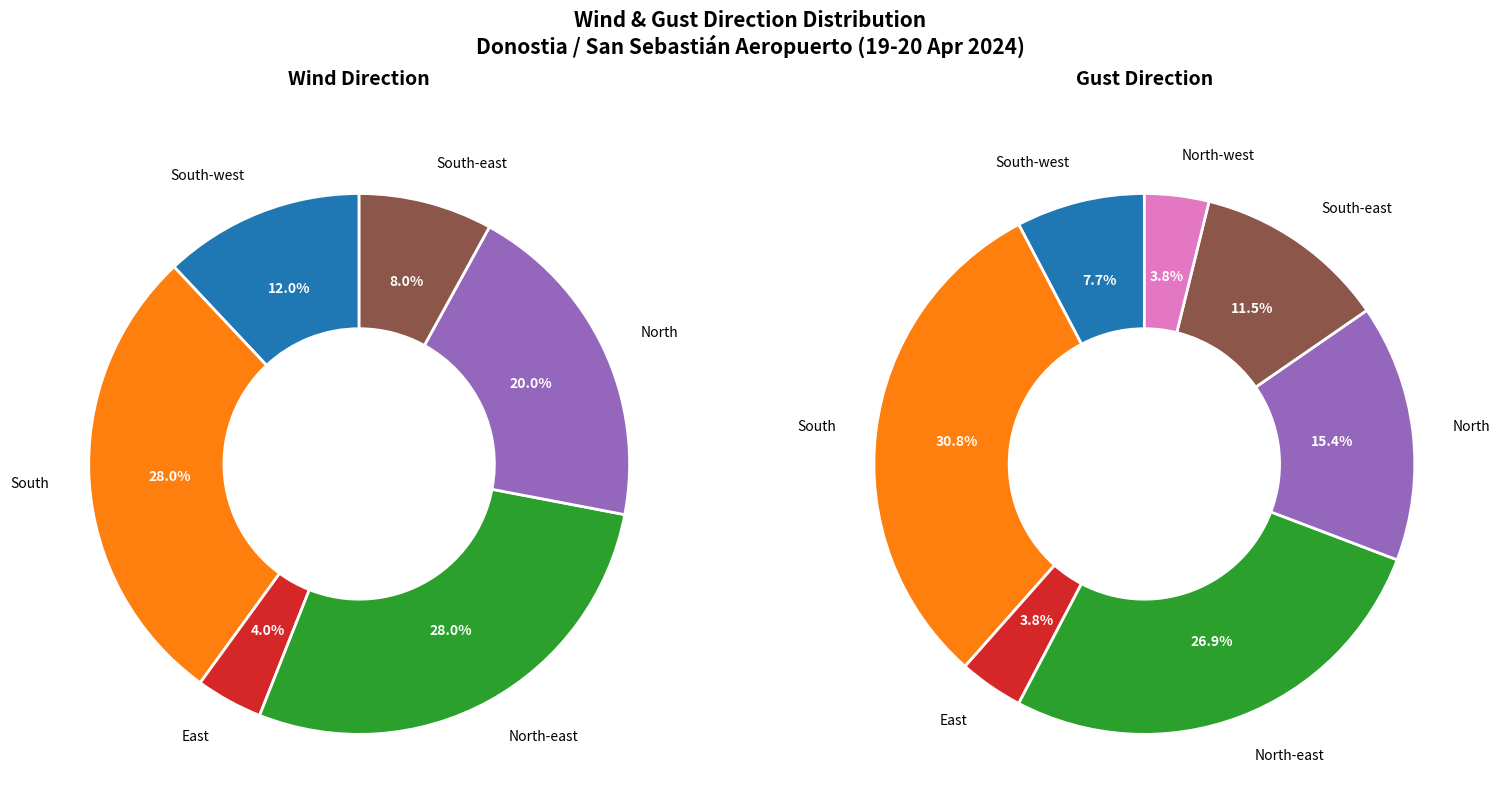

To the nearest percent, what is the combined percentage of South-west and South-east?

20%